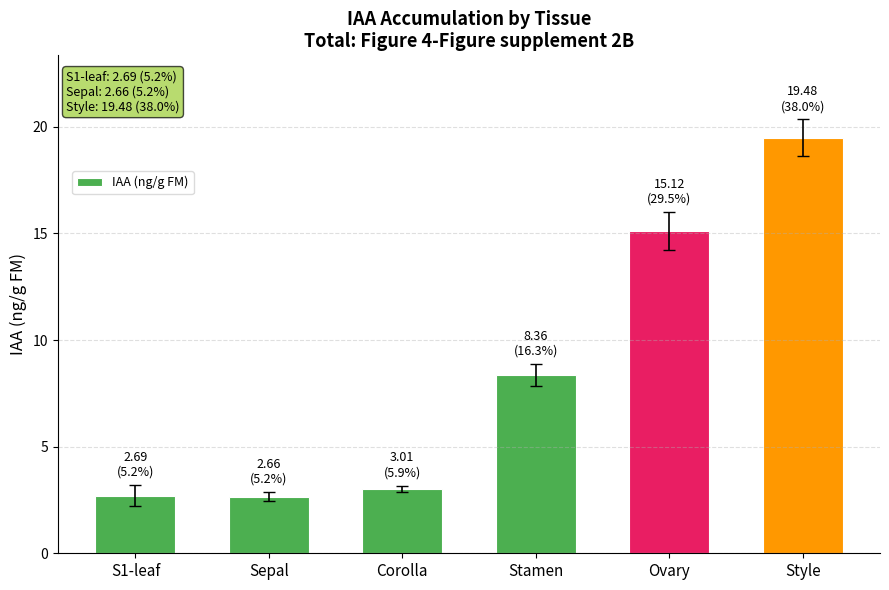

What is the sum of all values?

51.3